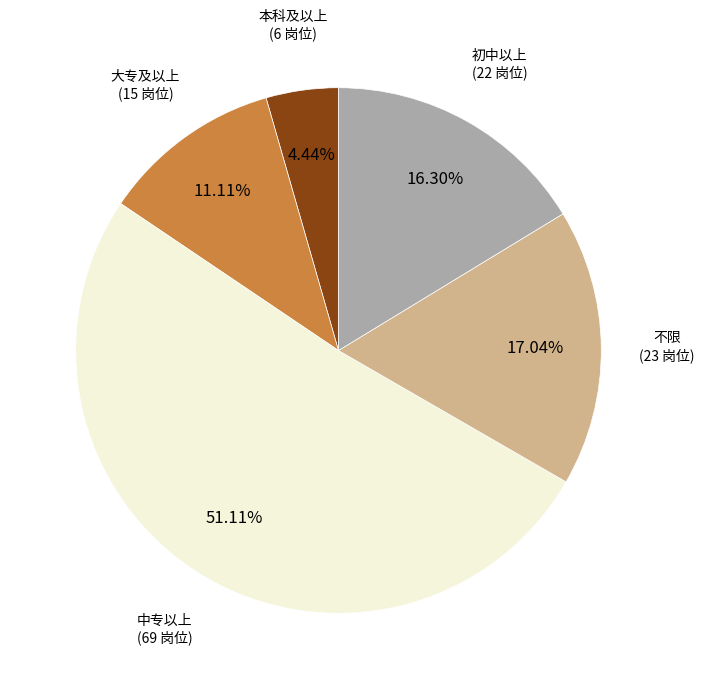

Does any single category account for the majority?

Yes